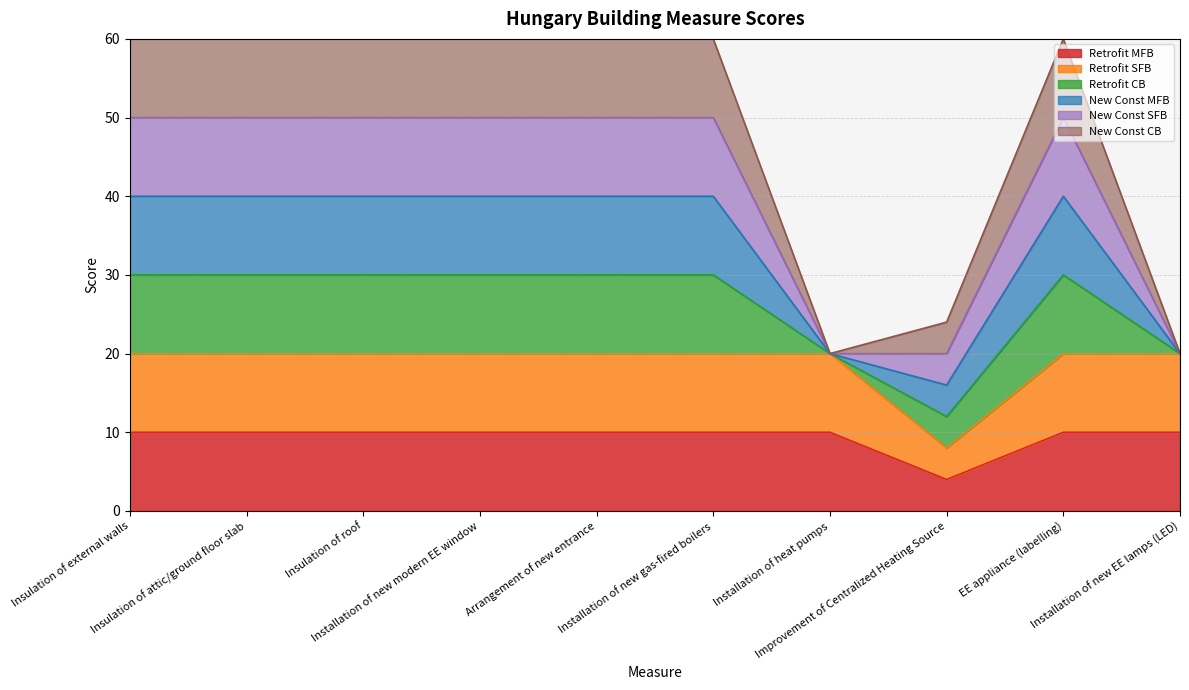

Does the chart display data point markers on the line(s)?

No